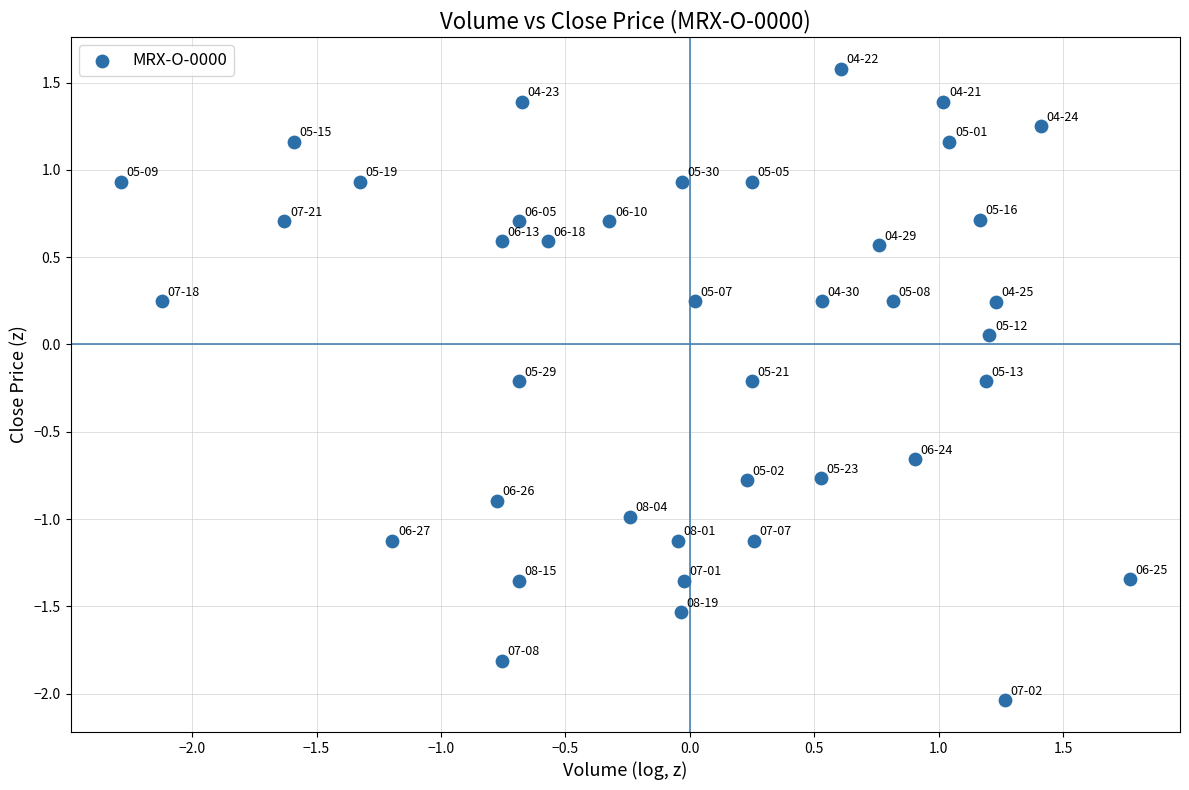

What is the range of X values (max minus min)?

4.1